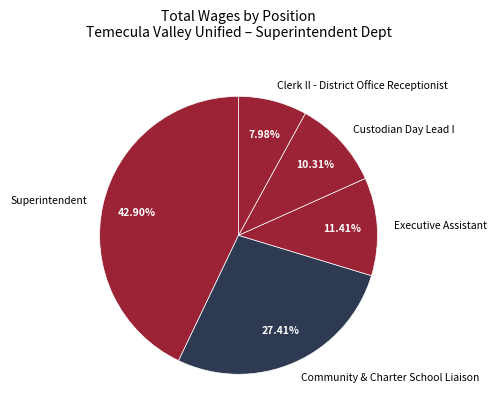

What portion of the pie excludes Clerk II - District Office Receptionist?

92.0%